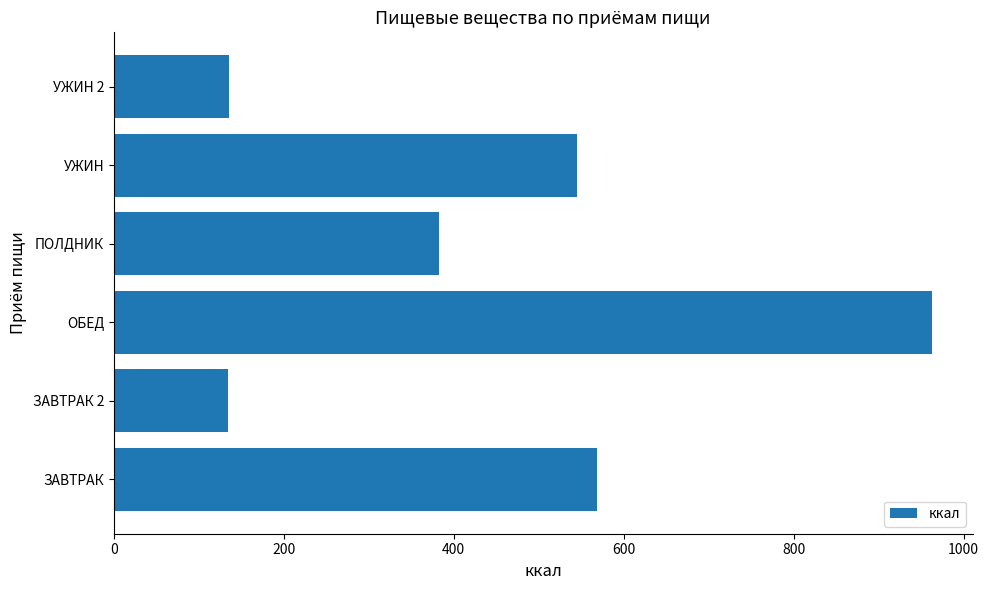

Are the bars horizontal?

Yes